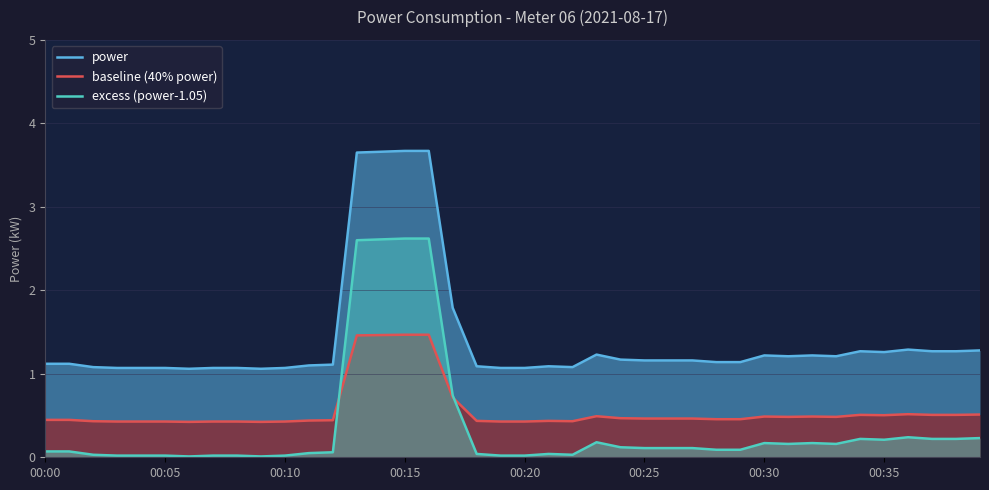

Rank the series by their average value, from highest to lowest.

power, baseline (40% power), excess (power-1.05)